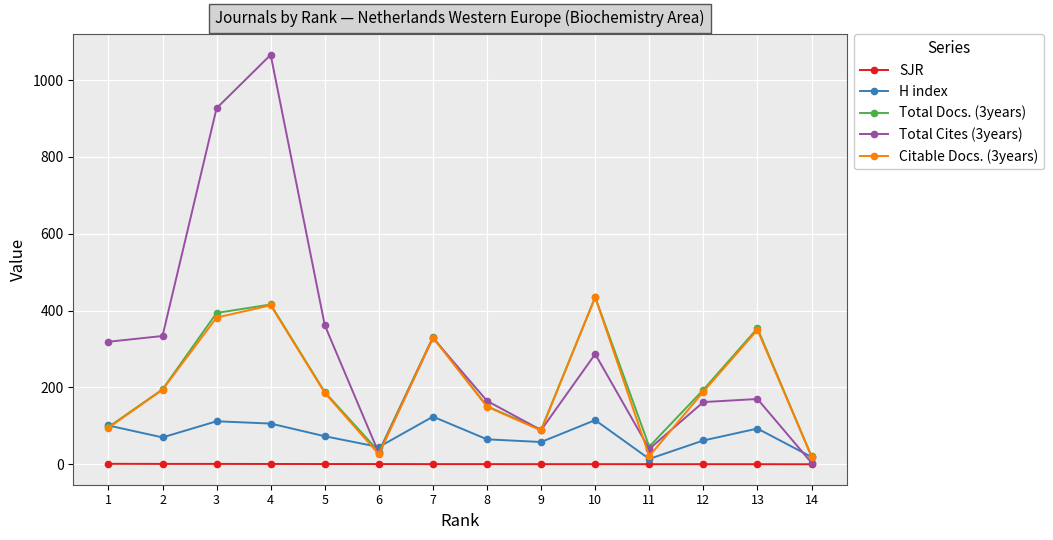

What is the approximate value of Citable Docs. (3years) at 8?

150.0